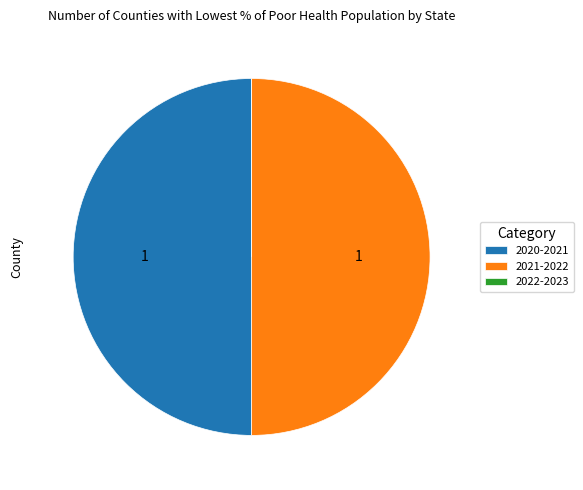

Combined, do 2021-2022 and 2020-2021 account for over 50%?

Yes